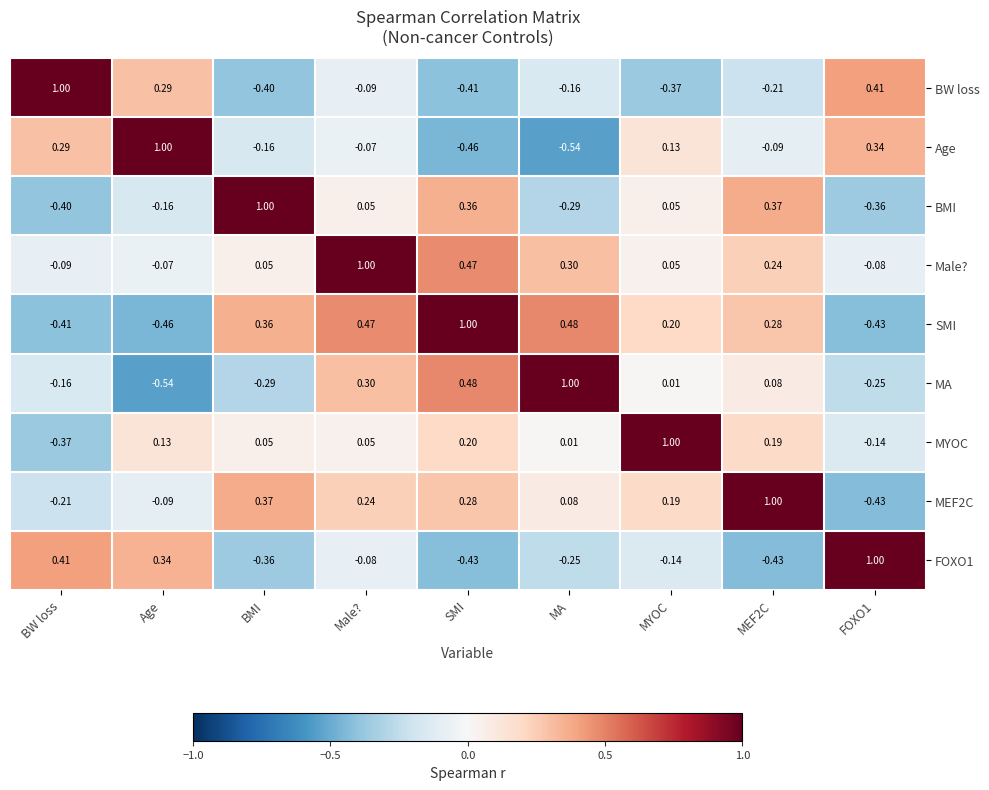

At which label does BW loss reach its minimum?

SMI